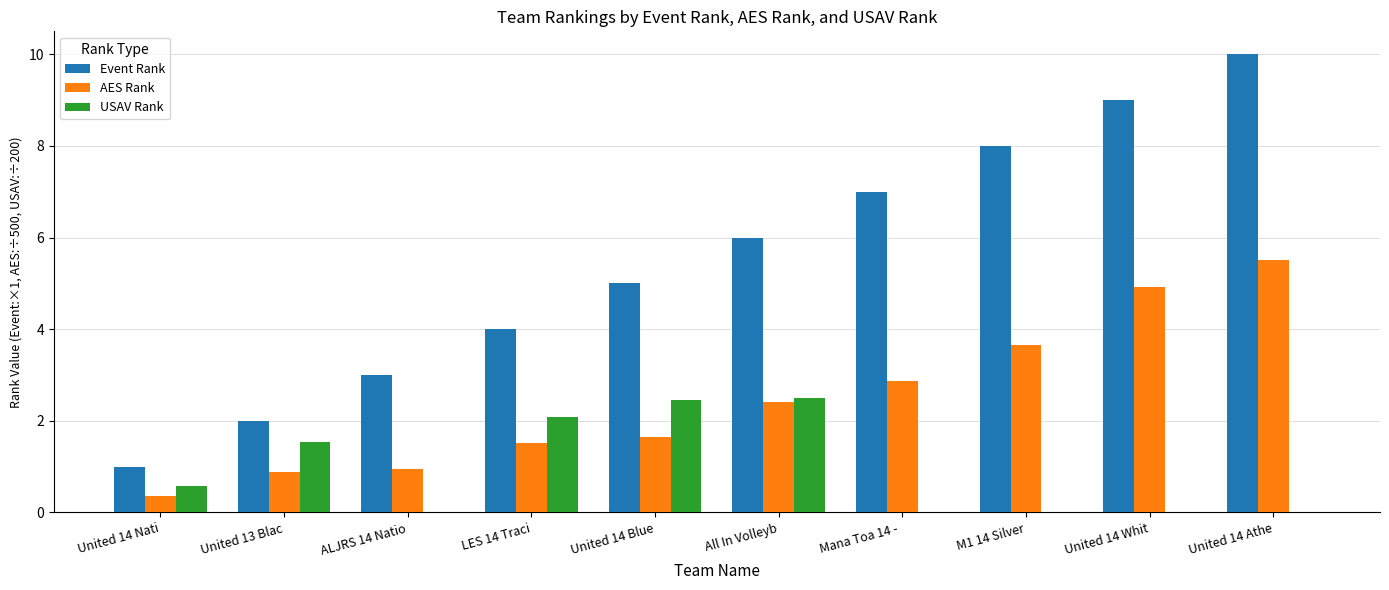

Is the value of AES Rank at United 14 Whit greater than the value of USAV Rank at United 13 Blac?

Yes